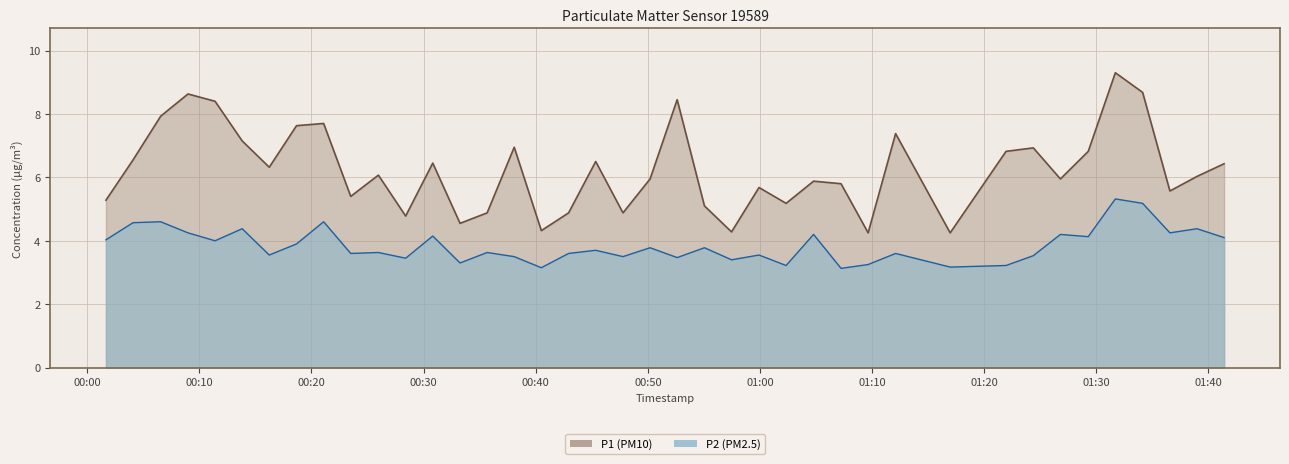

What value does the P1 series have at 2023-07-02T01:29:17?

6.8